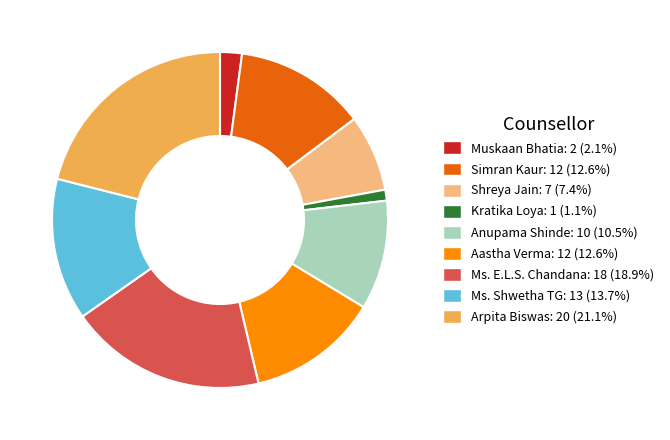

Which slice is the largest?

Arpita Biswas